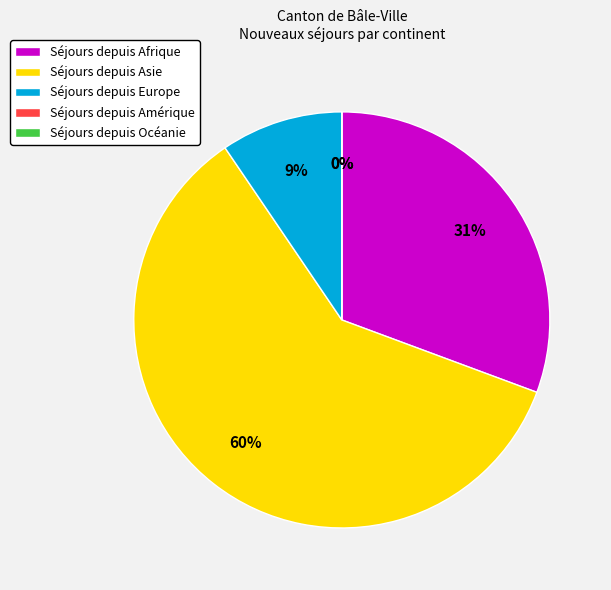

How many slices are in this pie chart?

5